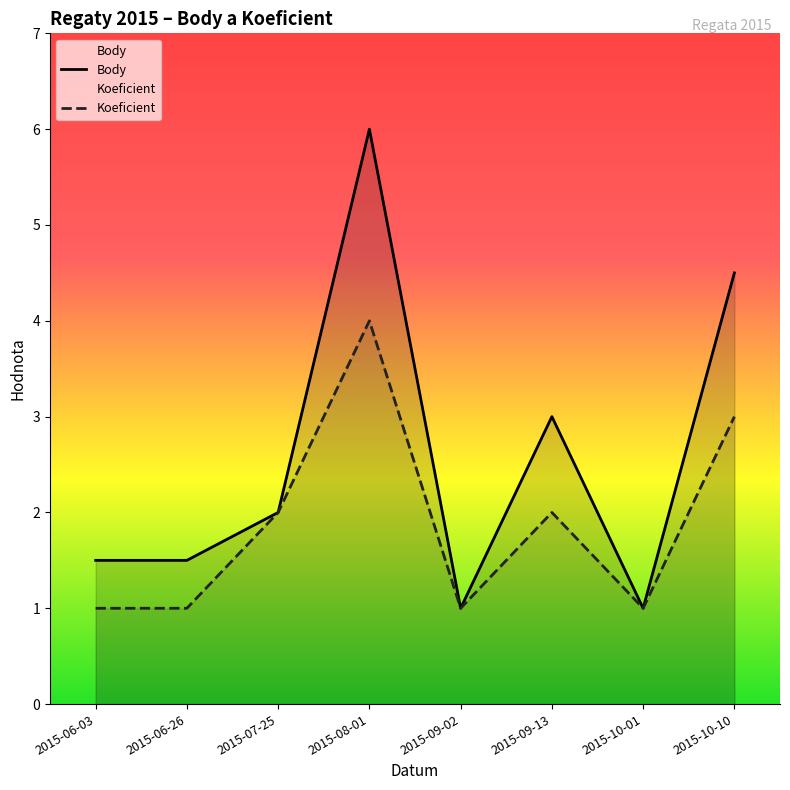

How many interior local valleys does the Koeficient series have?

2